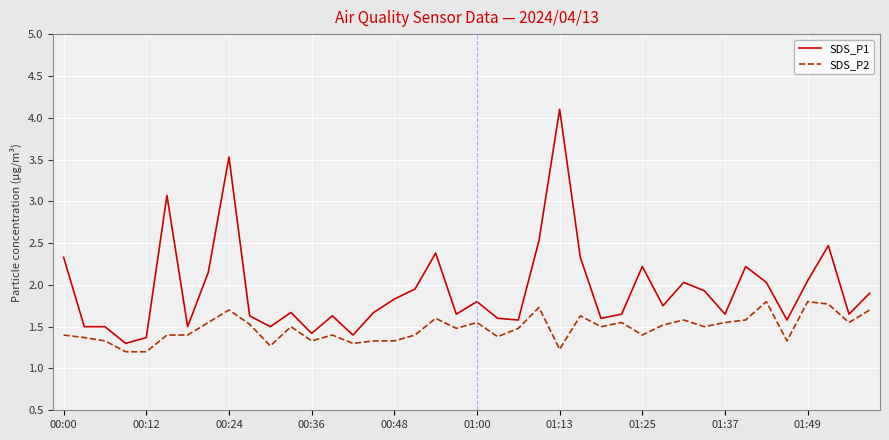

What is the minimum value shown in the chart?

1.2